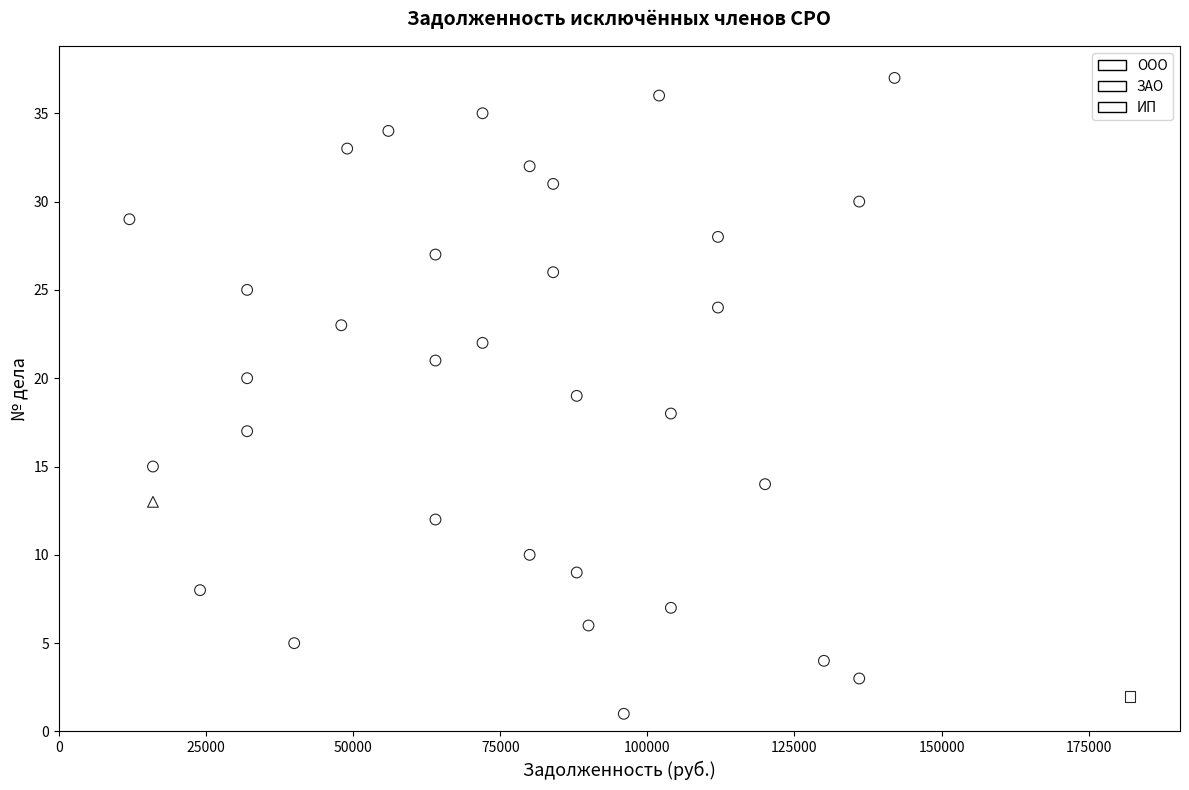

What are all the series names shown in the legend?

ООО, ЗАО, ИП